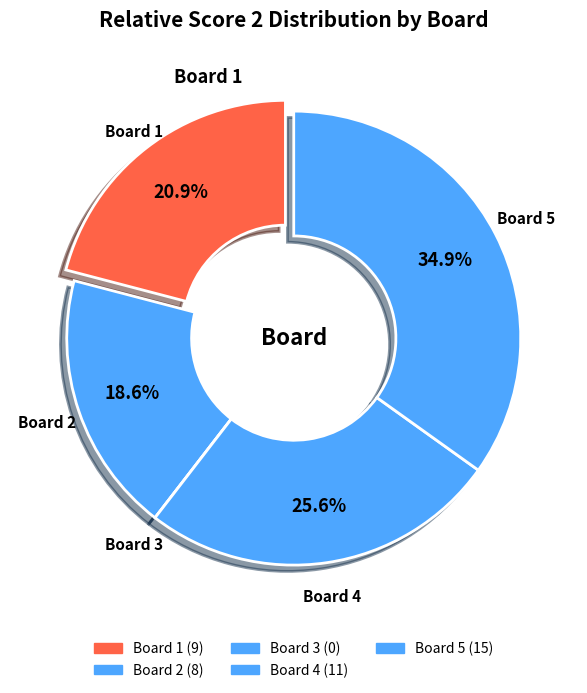

Approximately how many times larger is the value at Board 5 compared to Board 1?

1.7